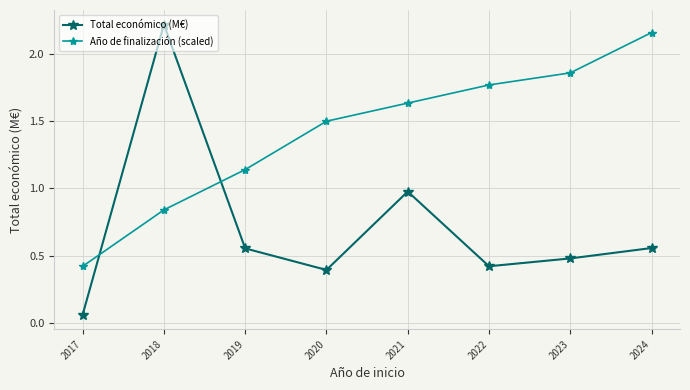

List the series in order of their overall mean, highest first.

Año de finalización (scaled), Total económico (M€)